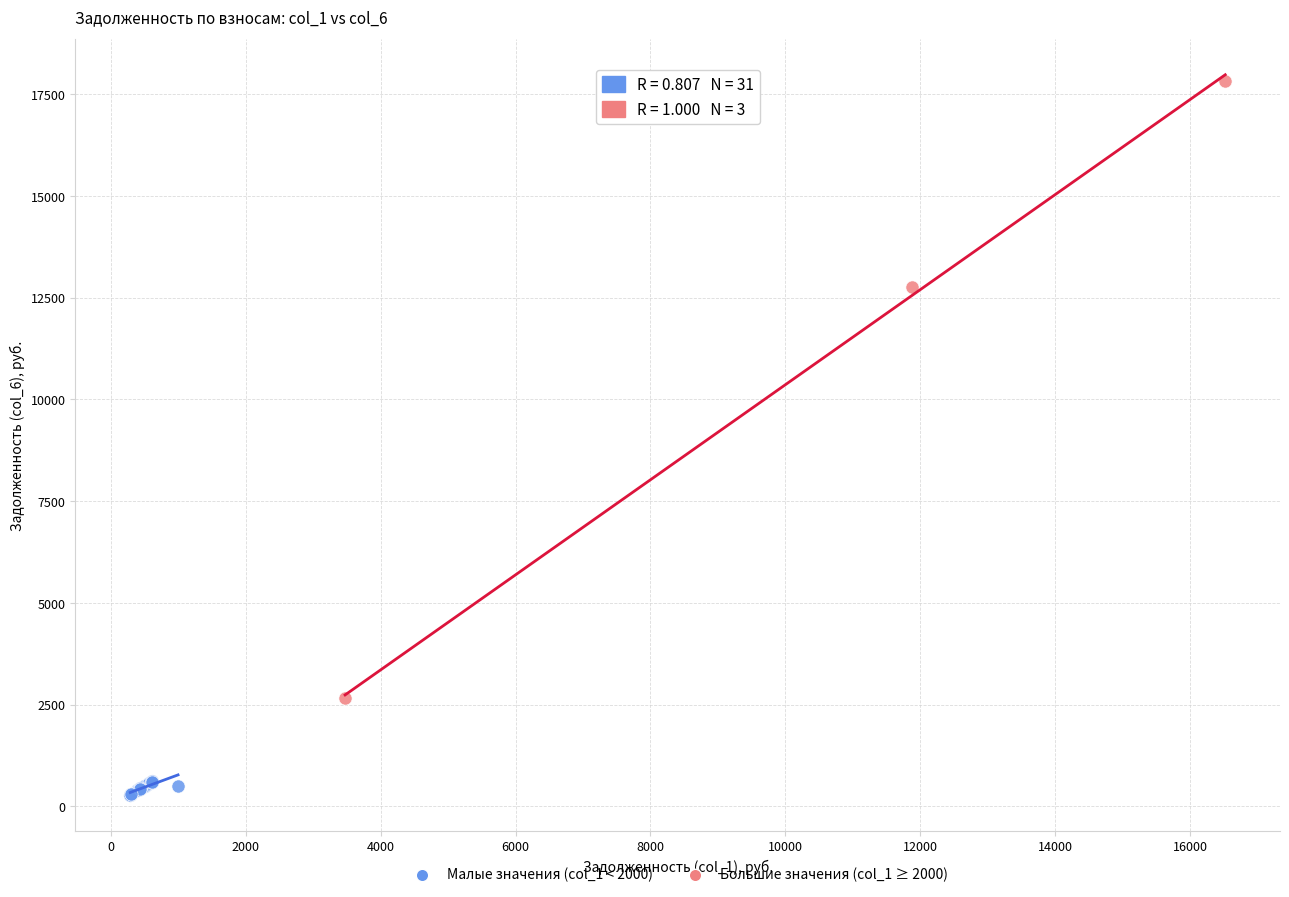

Which series has the widest spread of Y values?

Большие значения (col_1 ≥ 2000)